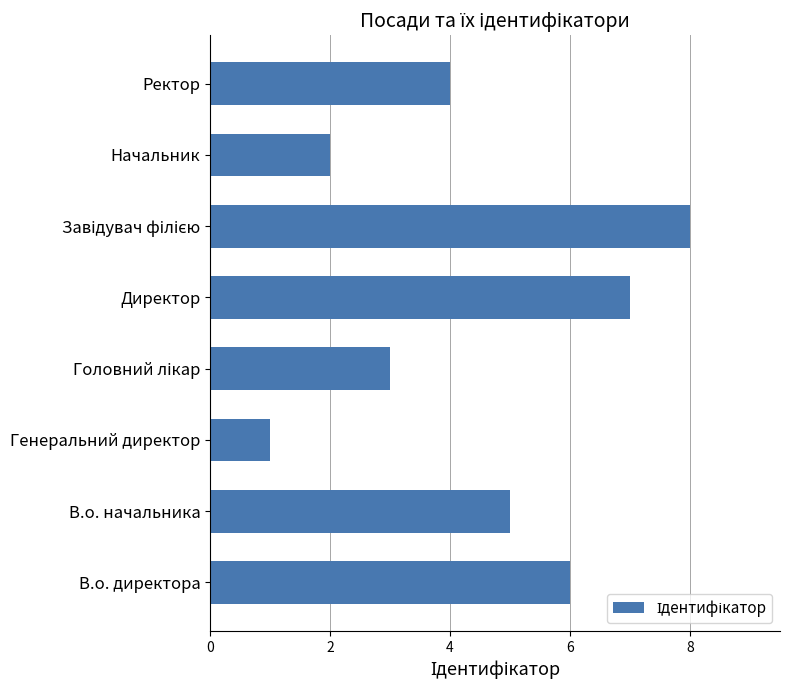

Which label corresponds to the smallest value in the chart?

Генеральний директор